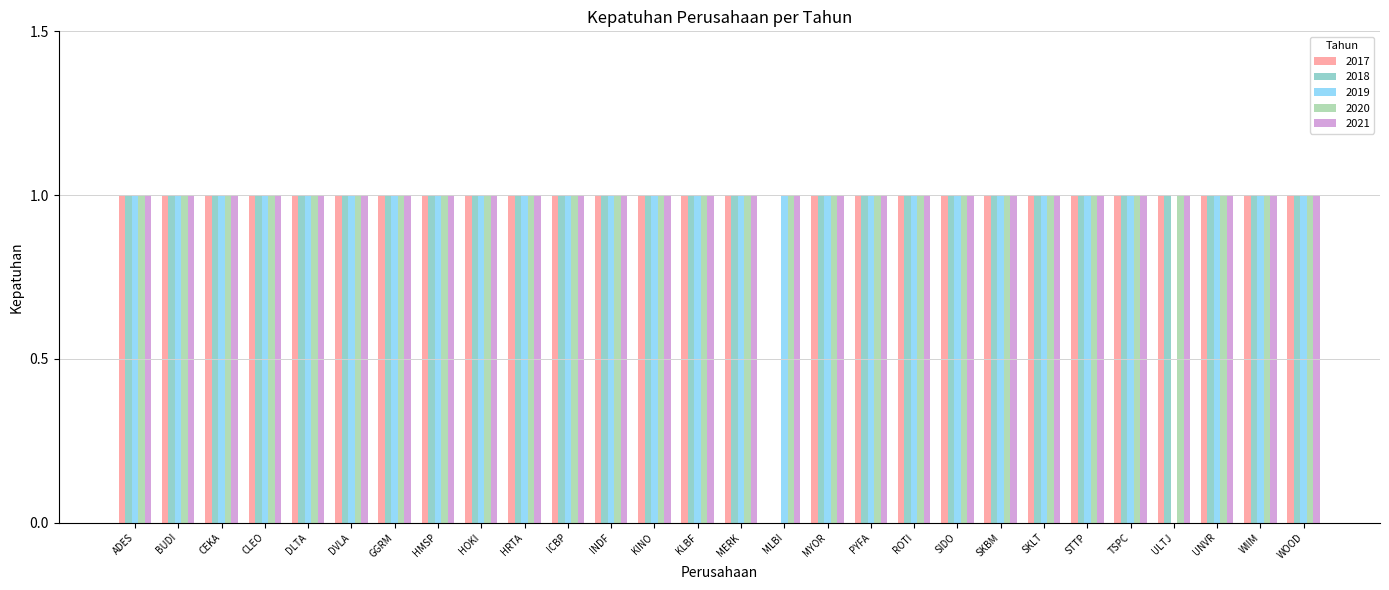

The 2018 series shows 0 at UNVR. True or false?

False